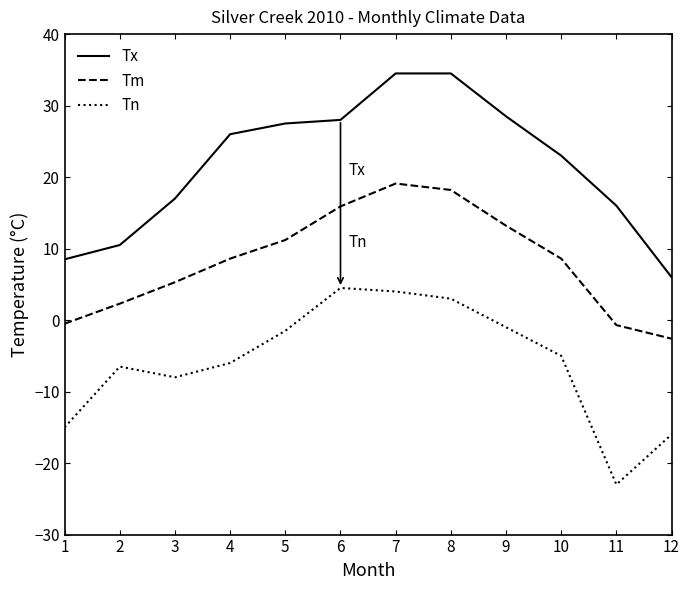

True or false: Tm and Tn intersect in this chart.

False